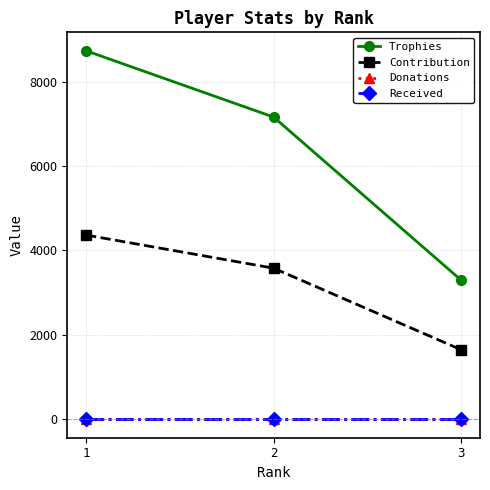

True or false: Contribution has a value of 2210 at 3.

False